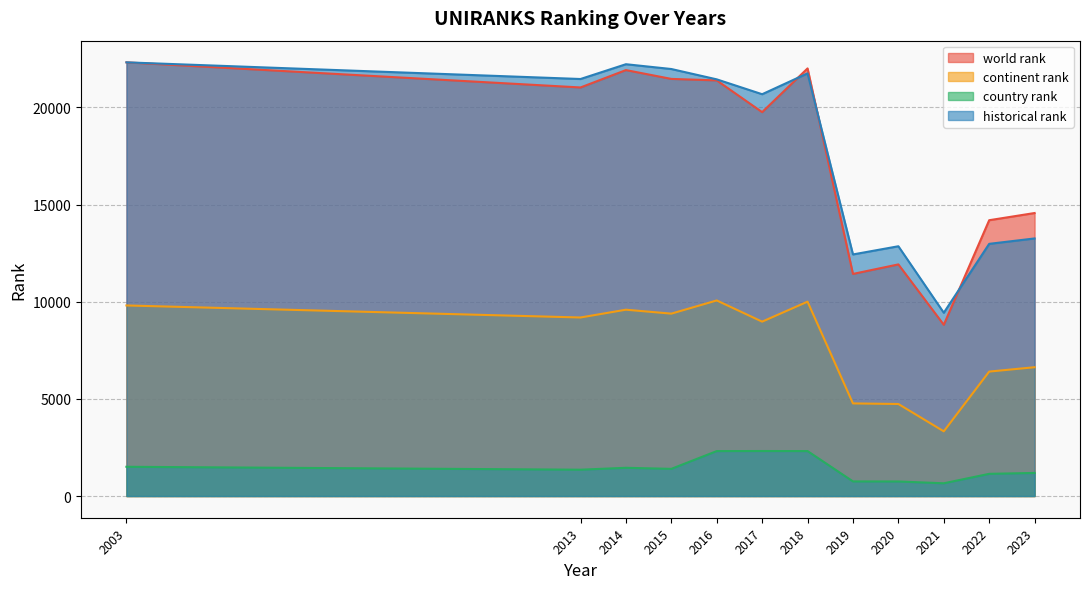

True or false: world rank has a value of 11431 at 2019.

True